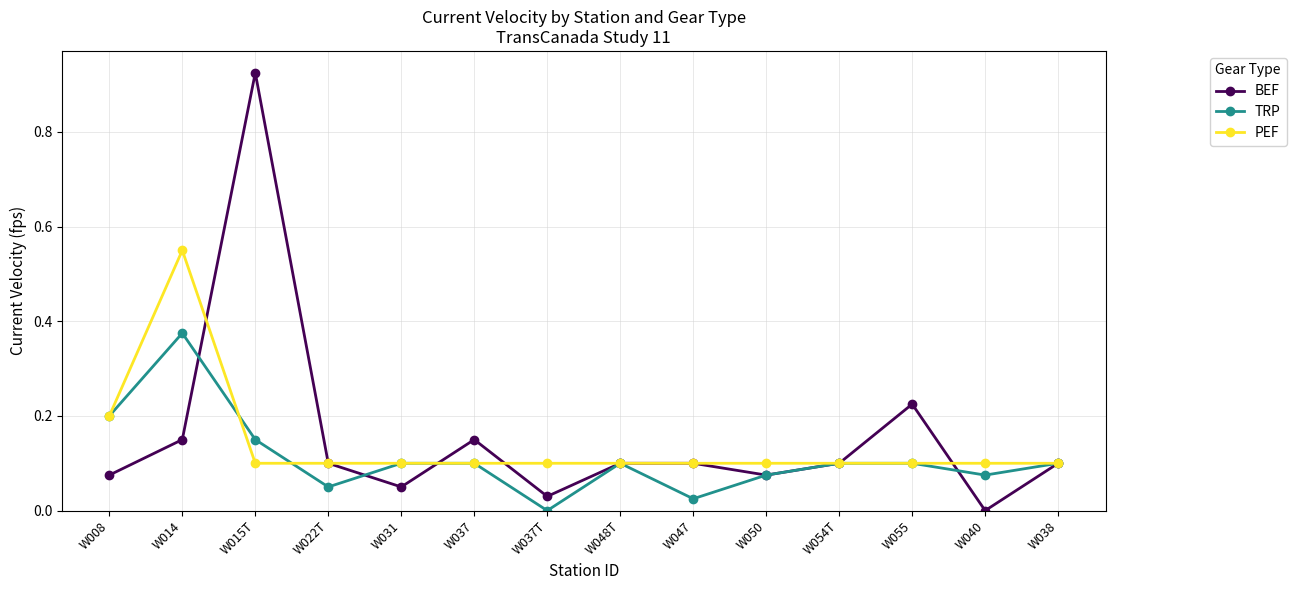

What are all the series names shown in the legend?

BEF, TRP, PEF